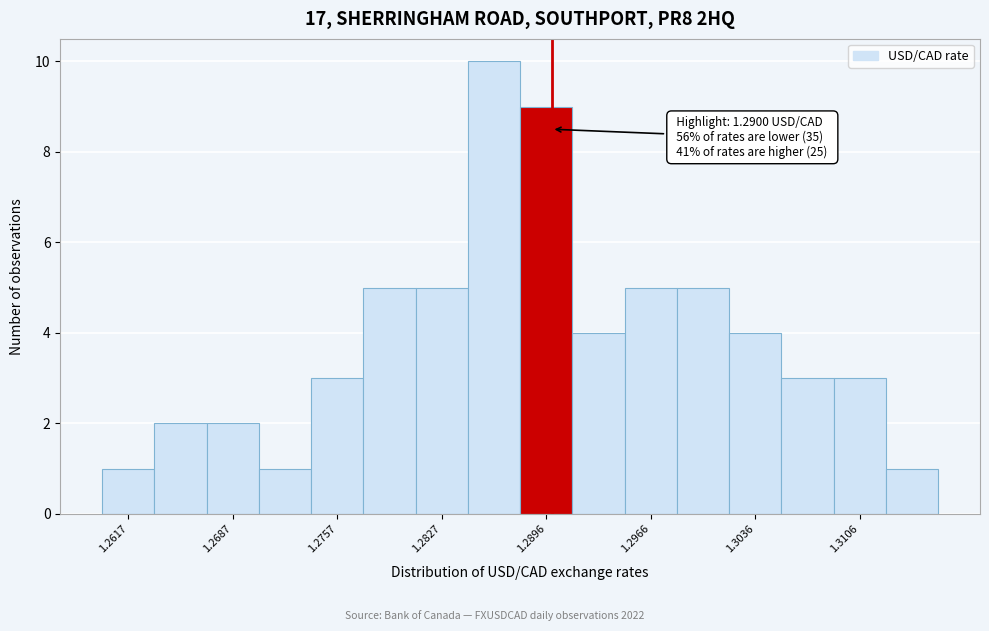

Around what value on the x-axis is the tallest bar? Give the approximate position of its centre, as read against the axis.

1.286